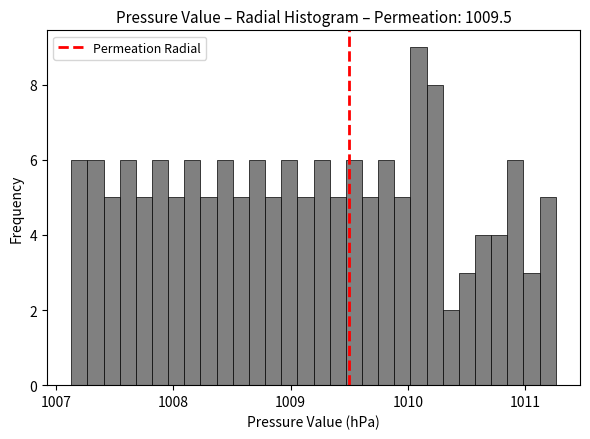

Around what value on the x-axis is the tallest bar? Give the approximate position of its centre, as read against the axis.

1010.1